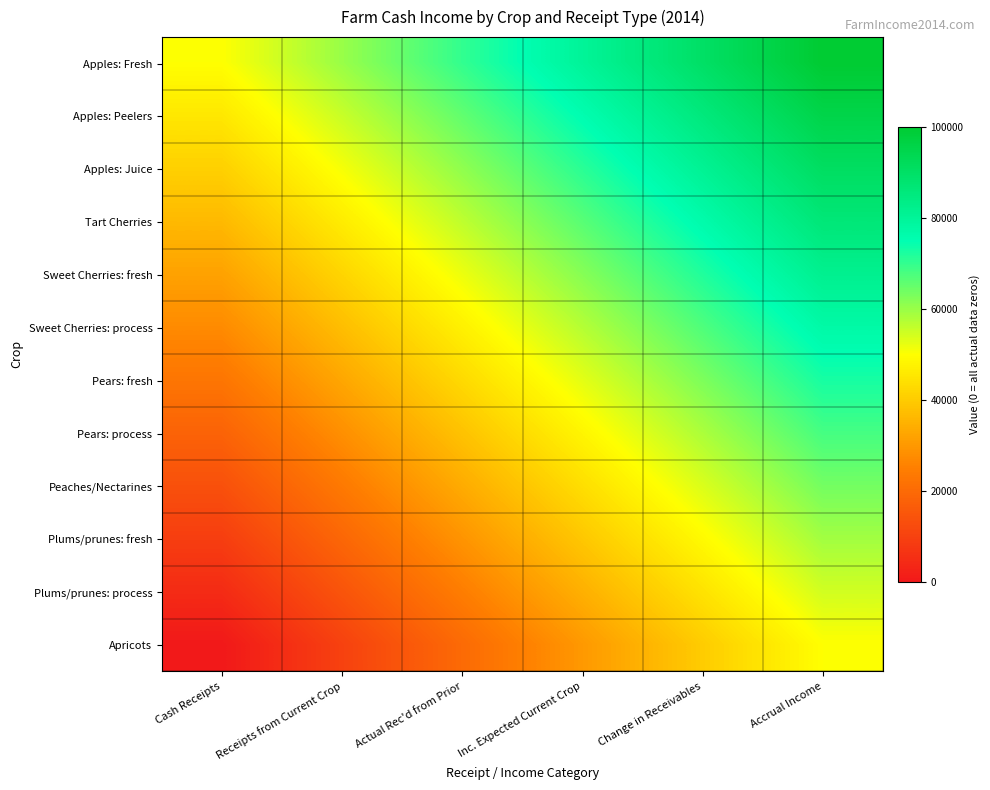

Reading left to right, extract all data points from this chart.

Apples: Fresh: Cash Receipts=50000.0	Receipts from Current Crop=60000.0	Actual Rec'd from Prior=70000.0	Inc. Expected Current Crop=80000.0	Change in Receivables=90000.0	Accrual Income=100000.0
Apples: Peelers: Cash Receipts=45454.5	Receipts from Current Crop=55454.5	Actual Rec'd from Prior=65454.5	Inc. Expected Current Crop=75454.5	Change in Receivables=85454.5	Accrual Income=95454.5
Apples: Juice: Cash Receipts=40909.1	Receipts from Current Crop=50909.1	Actual Rec'd from Prior=60909.1	Inc. Expected Current Crop=70909.1	Change in Receivables=80909.1	Accrual Income=90909.1
Tart Cherries: Cash Receipts=36363.6	Receipts from Current Crop=46363.6	Actual Rec'd from Prior=56363.6	Inc. Expected Current Crop=66363.6	Change in Receivables=76363.6	Accrual Income=86363.6
Sweet Cherries: fresh: Cash Receipts=31818.2	Receipts from Current Crop=41818.2	Actual Rec'd from Prior=51818.2	Inc. Expected Current Crop=61818.2	Change in Receivables=71818.2	Accrual Income=81818.2
Sweet Cherries: process: Cash Receipts=27272.7	Receipts from Current Crop=37272.7	Actual Rec'd from Prior=47272.7	Inc. Expected Current Crop=57272.7	Change in Receivables=67272.7	Accrual Income=77272.7
Pears: fresh: Cash Receipts=22727.3	Receipts from Current Crop=32727.3	Actual Rec'd from Prior=42727.3	Inc. Expected Current Crop=52727.3	Change in Receivables=62727.3	Accrual Income=72727.3
Pears: process: Cash Receipts=18181.8	Receipts from Current Crop=28181.8	Actual Rec'd from Prior=38181.8	Inc. Expected Current Crop=48181.8	Change in Receivables=58181.8	Accrual Income=68181.8
Peaches/Nectarines: Cash Receipts=13636.4	Receipts from Current Crop=23636.4	Actual Rec'd from Prior=33636.4	Inc. Expected Current Crop=43636.4	Change in Receivables=53636.4	Accrual Income=63636.4
Plums/prunes: fresh: Cash Receipts=9090.9	Receipts from Current Crop=19090.9	Actual Rec'd from Prior=29090.9	Inc. Expected Current Crop=39090.9	Change in Receivables=49090.9	Accrual Income=59090.9
Plums/prunes: process: Cash Receipts=4545.5	Receipts from Current Crop=14545.5	Actual Rec'd from Prior=24545.5	Inc. Expected Current Crop=34545.5	Change in Receivables=44545.5	Accrual Income=54545.5
Apricots: Cash Receipts=0.0	Receipts from Current Crop=10000.0	Actual Rec'd from Prior=20000.0	Inc. Expected Current Crop=30000.0	Change in Receivables=40000.0	Accrual Income=50000.0